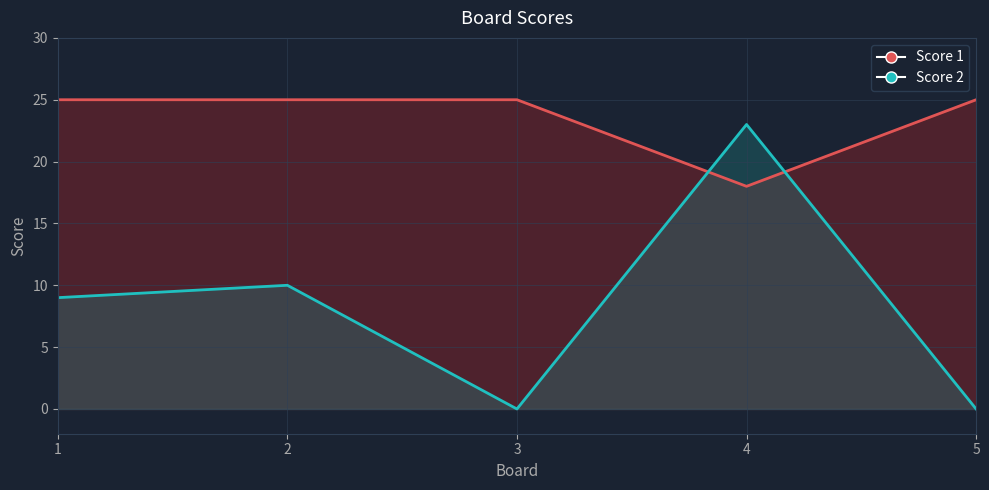

Where does the Score 2 series first go above 9?

2